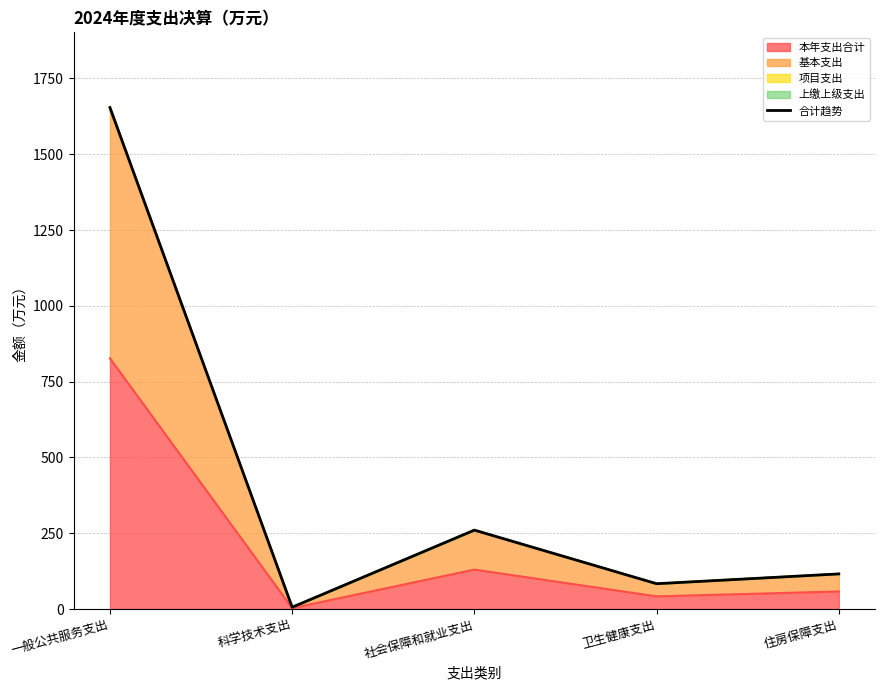

How many interior local valleys (lower than both neighbors) does the data have?

2